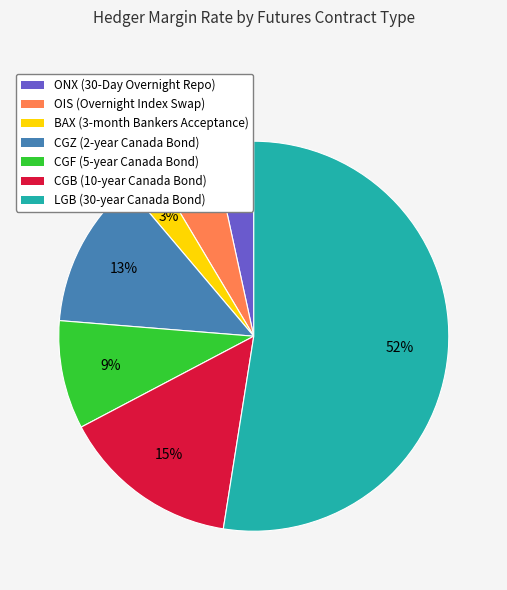

What is the largest slice in the pie chart?

LGB (30-year Canada Bond)